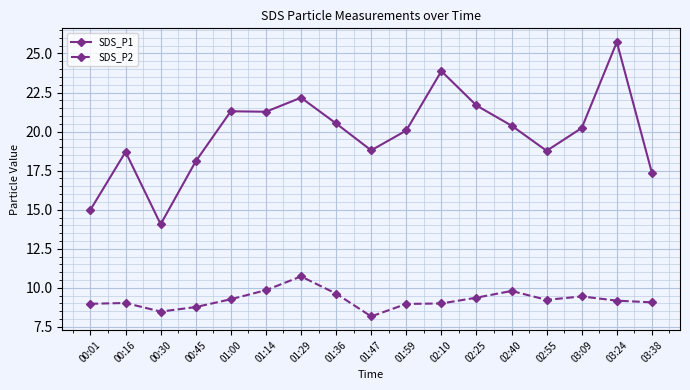

Is this an area chart (filled region under the line)?

No